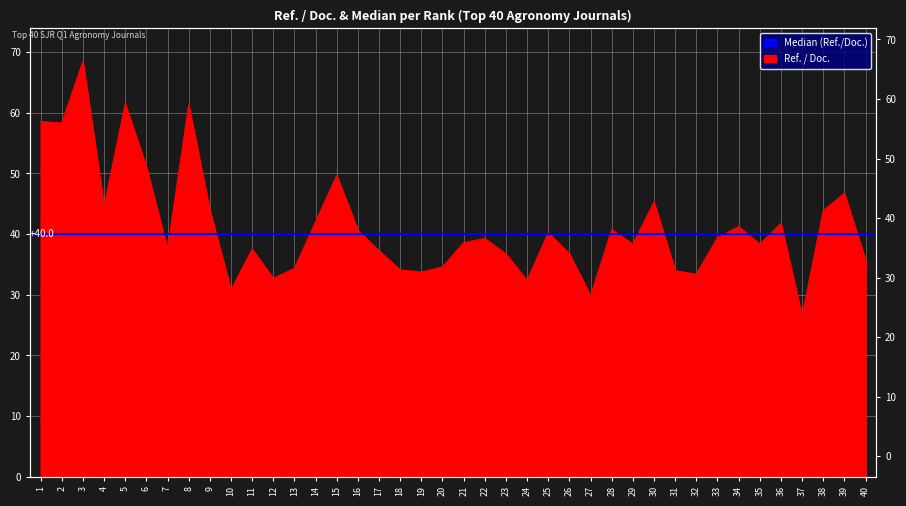

Approximately how many times larger is the value at 19 compared to 6?

0.7